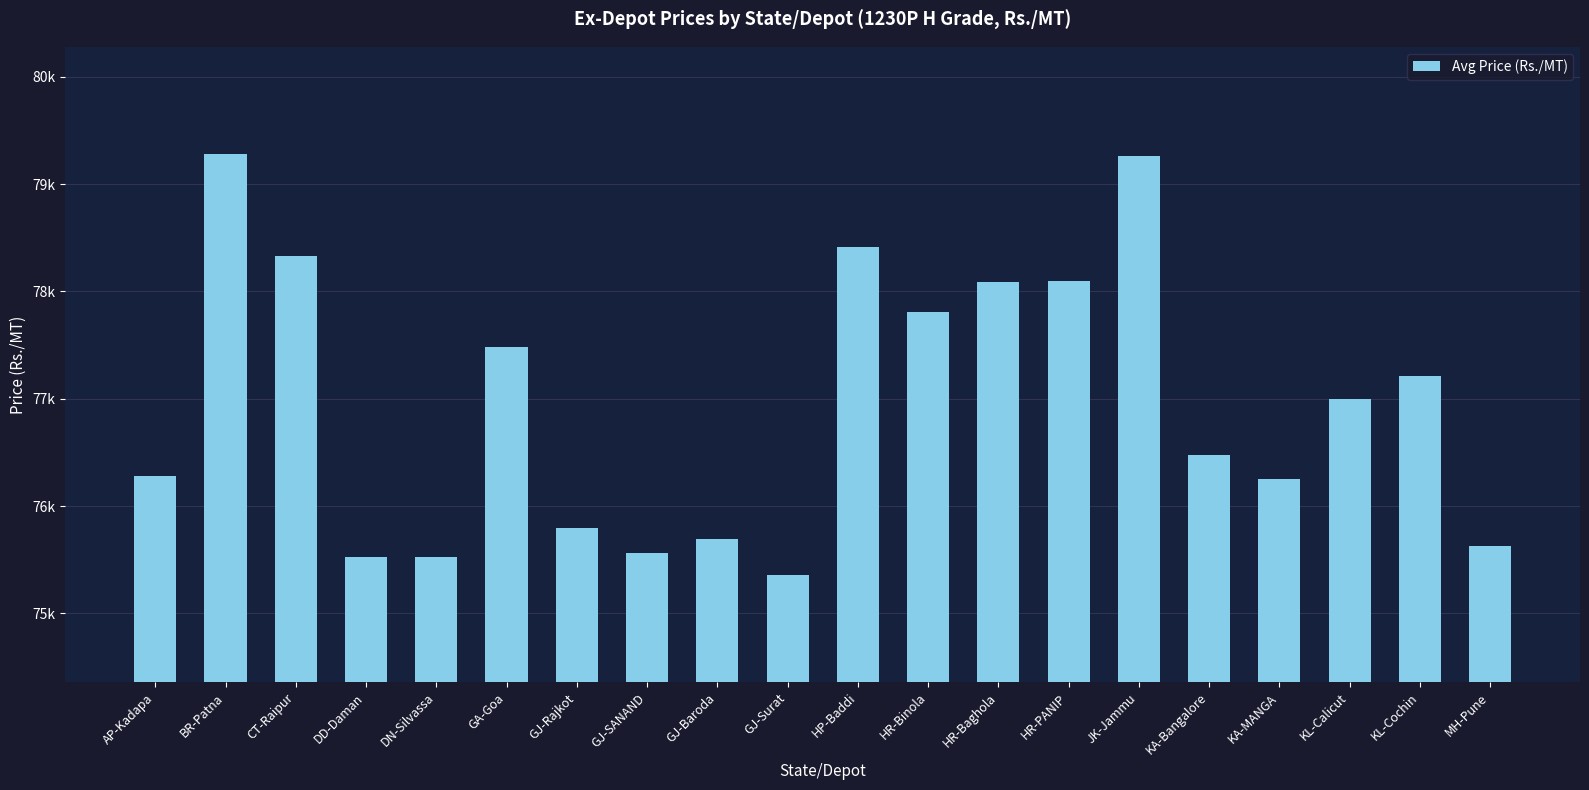

What is the sum of all values?

1539080